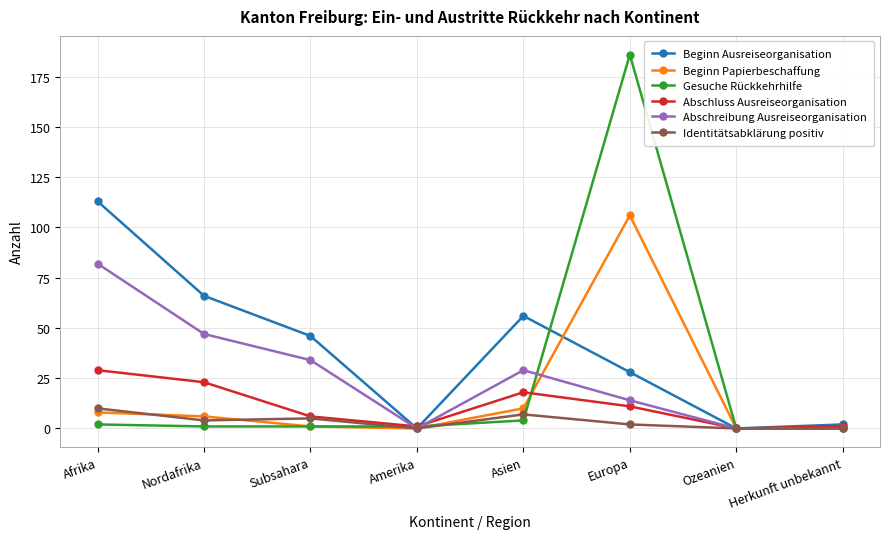

Reading left to right, what are all the values shown in this chart?

Beginn Ausreiseorganisation: 113	66	46	0	56	28	0	2
Beginn Papierbeschaffung: 8	6	1	0	10	106	0	0
Gesuche Rückkehrhilfe: 2	1	1	1	4	186	0	0
Abschluss Ausreiseorganisation: 29	23	6	1	18	11	0	1
Abschreibung Ausreiseorganisation: 82	47	34	0	29	14	0	0
Identitätsabklärung positiv: 10	4	5	0	7	2	0	0